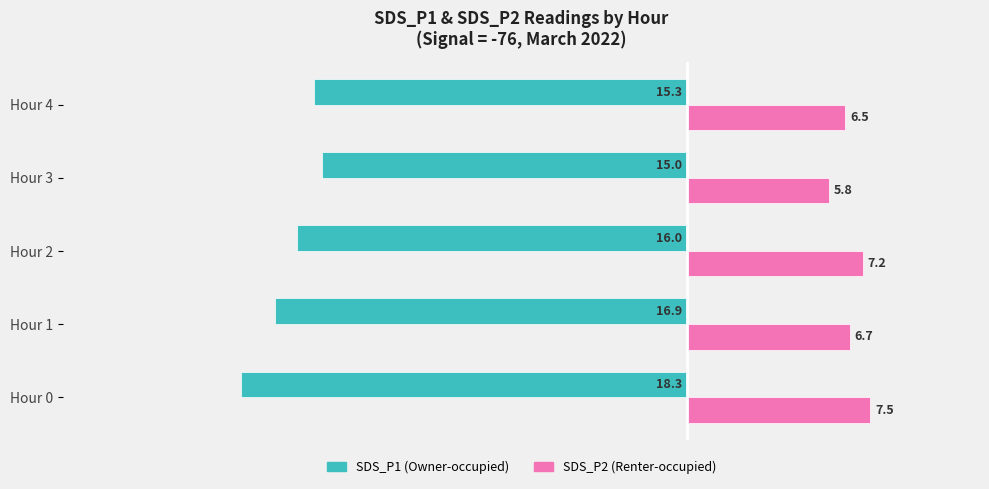

What is the maximum value shown in the chart?

7.5